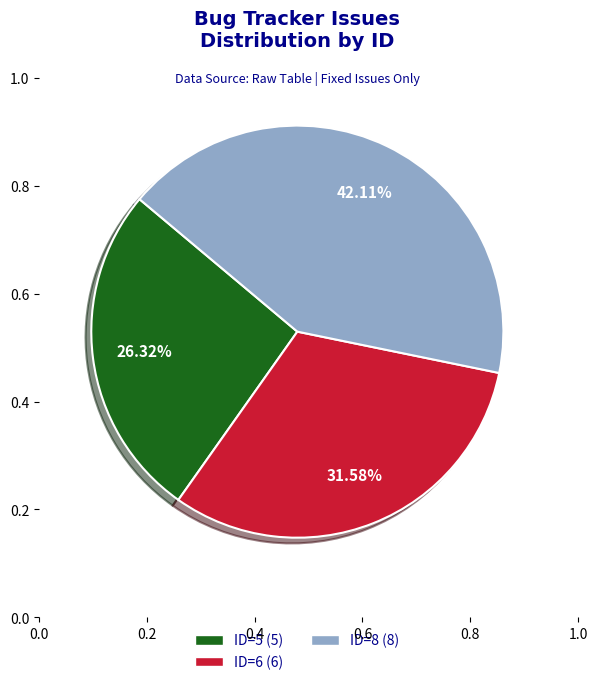

Does ID=6 (6) account for over 50% of the chart?

No